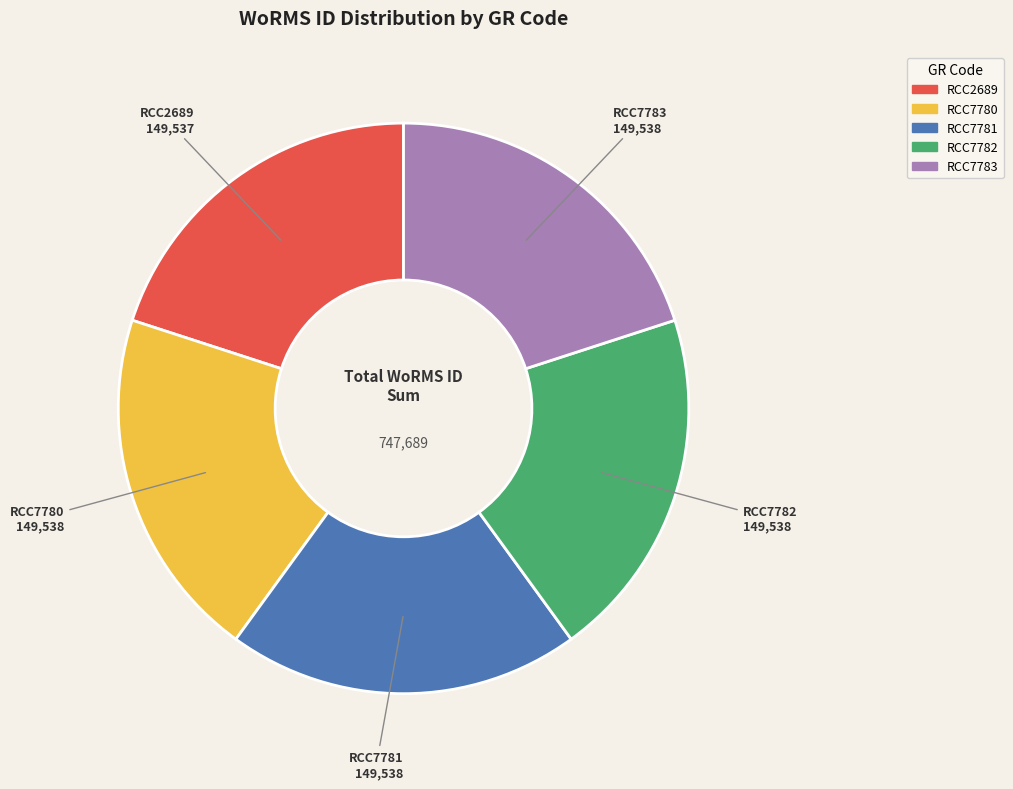

Is the sum of RCC7782 and RCC7783 greater than half?

No